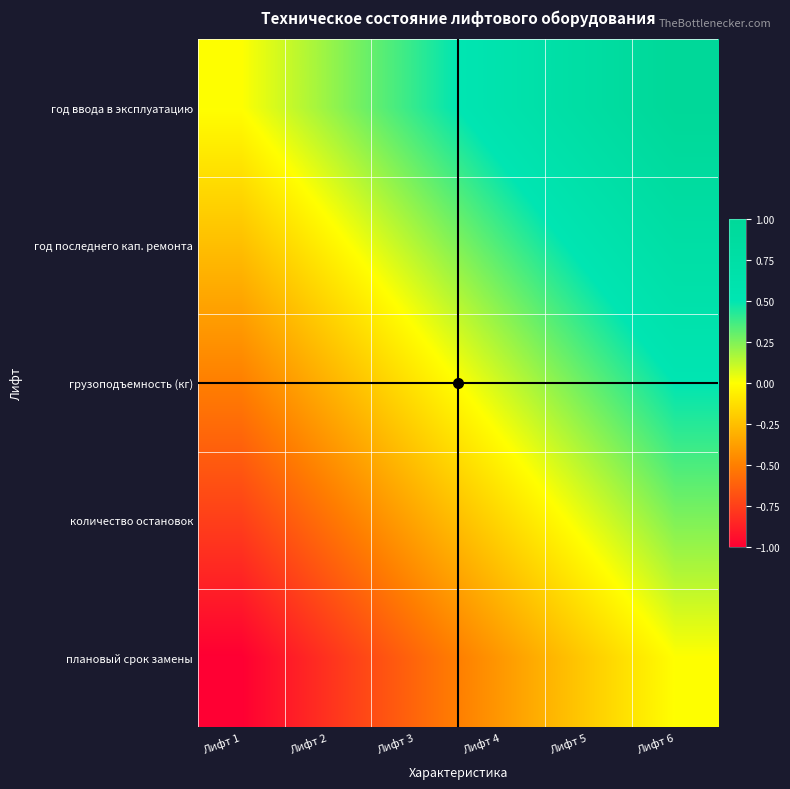

At Лифт 5, list the series in order from largest to smallest.

год ввода в эксплуатацию, год последнего кап. ремонта, грузоподъемность (кг), количество остановок, плановый срок замены